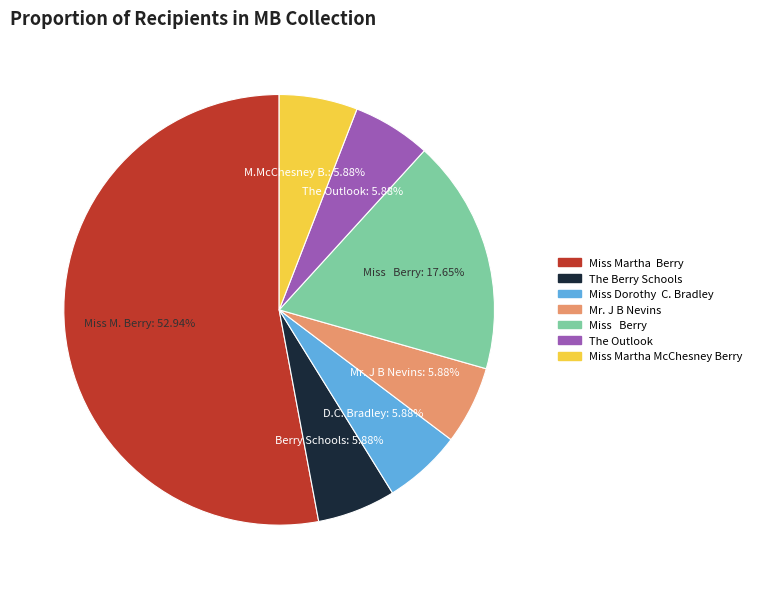

Is there a majority slice in this chart?

Yes